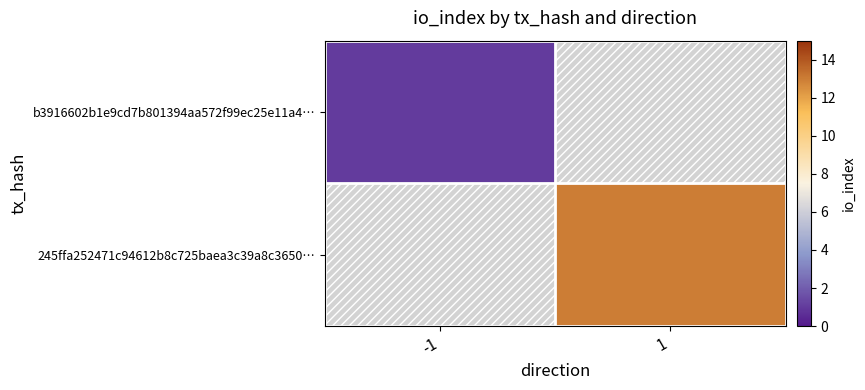

Which series has the widest spread of values?

b3916602b1e9cd7b801394aa572f99ec25e11a4…